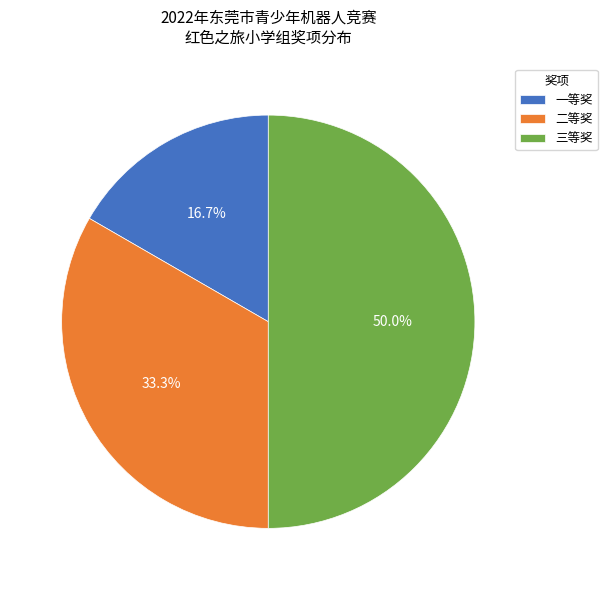

How many slices are in this pie chart?

3